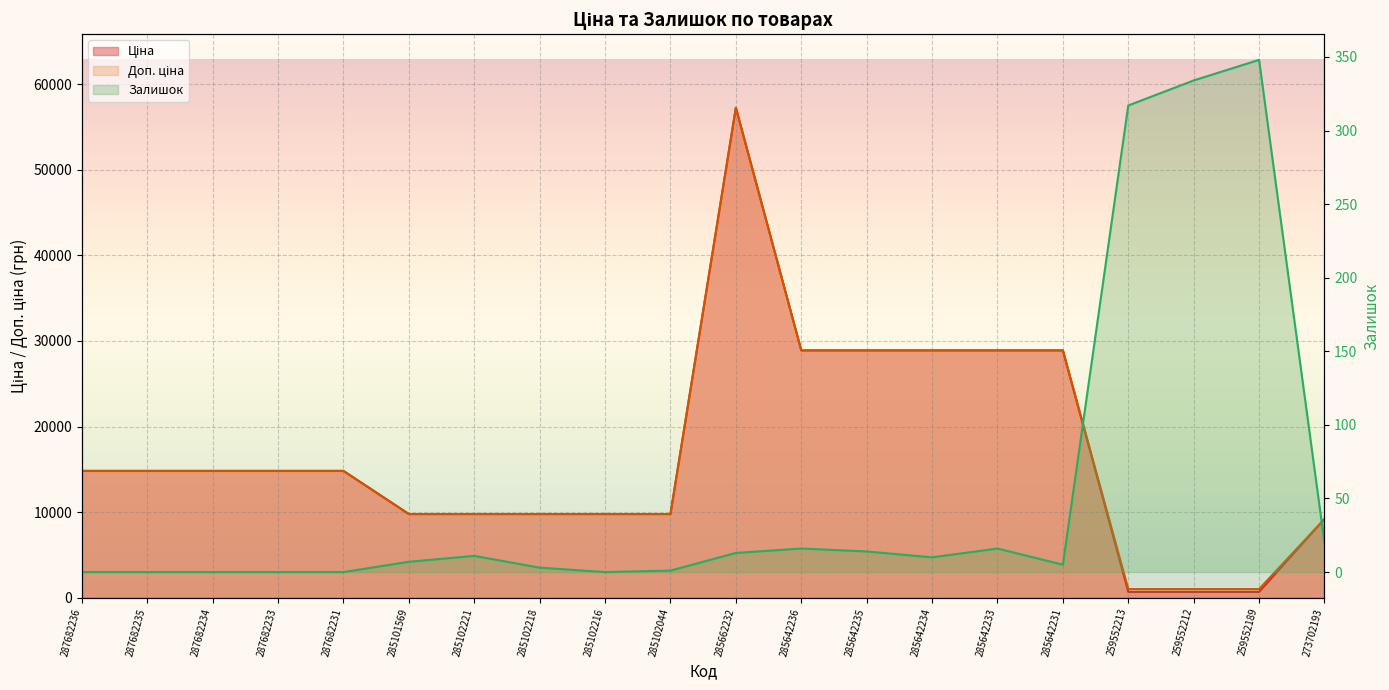

Which label corresponds to the smallest value in the chart?

287682236